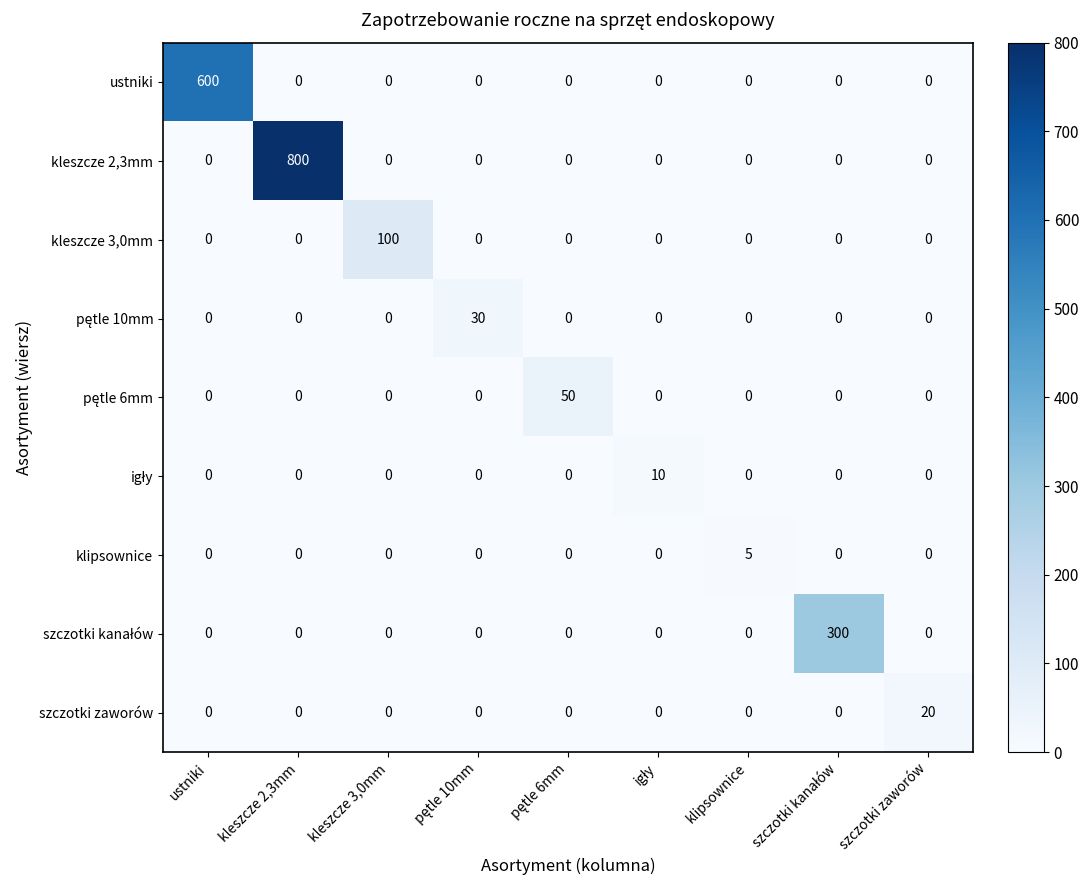

Which series has the widest spread of values?

kleszcze 2,3mm